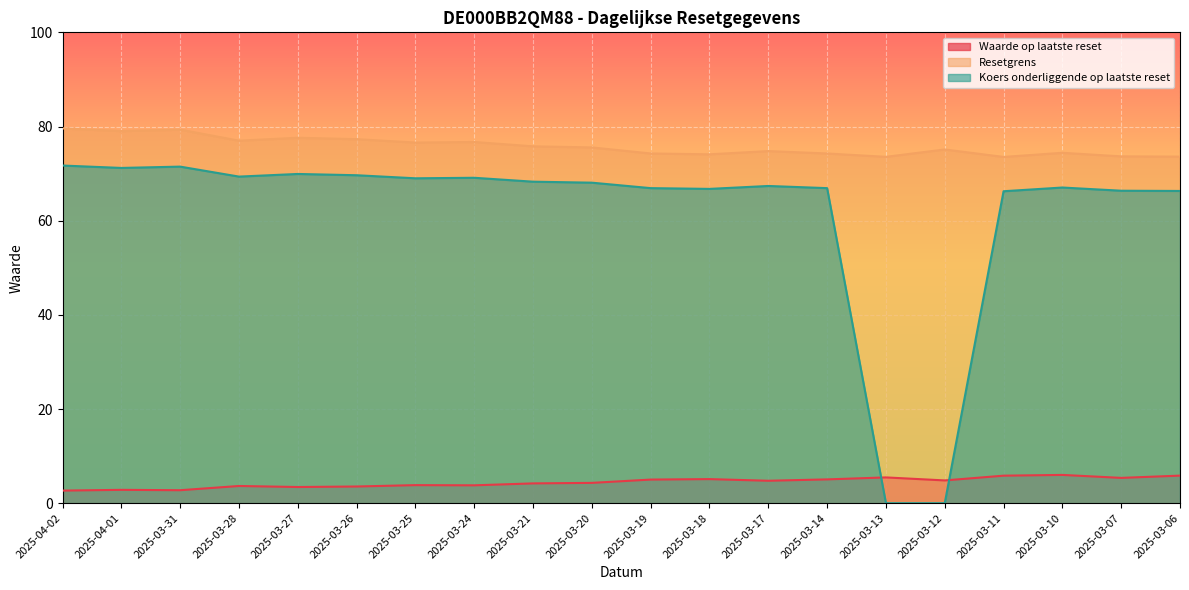

Which series has the largest range (max minus min)?

Koers onderliggende op laatste reset